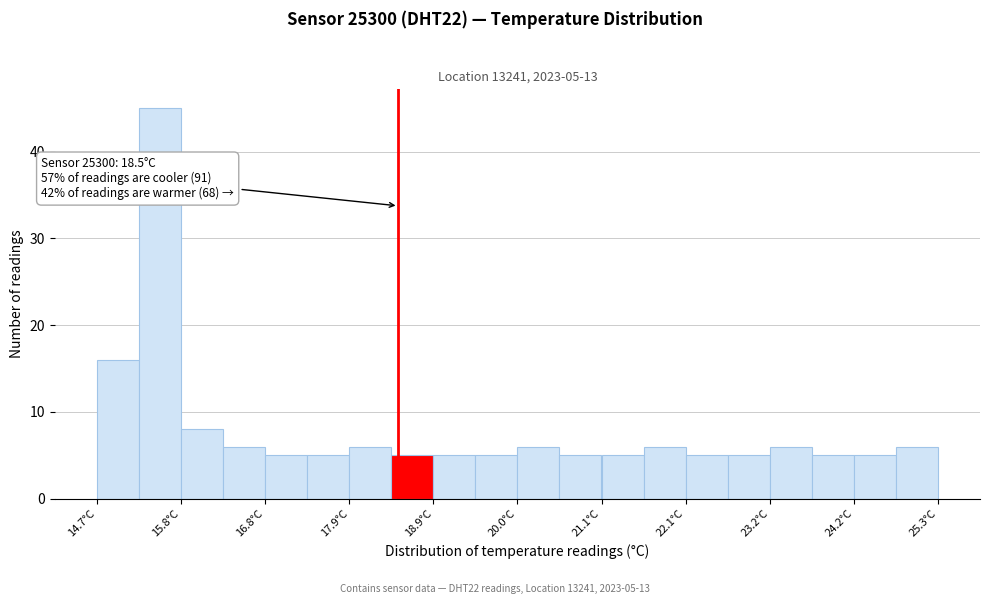

Read against the x-axis, roughly where is the centre of the tallest bar?

15.4